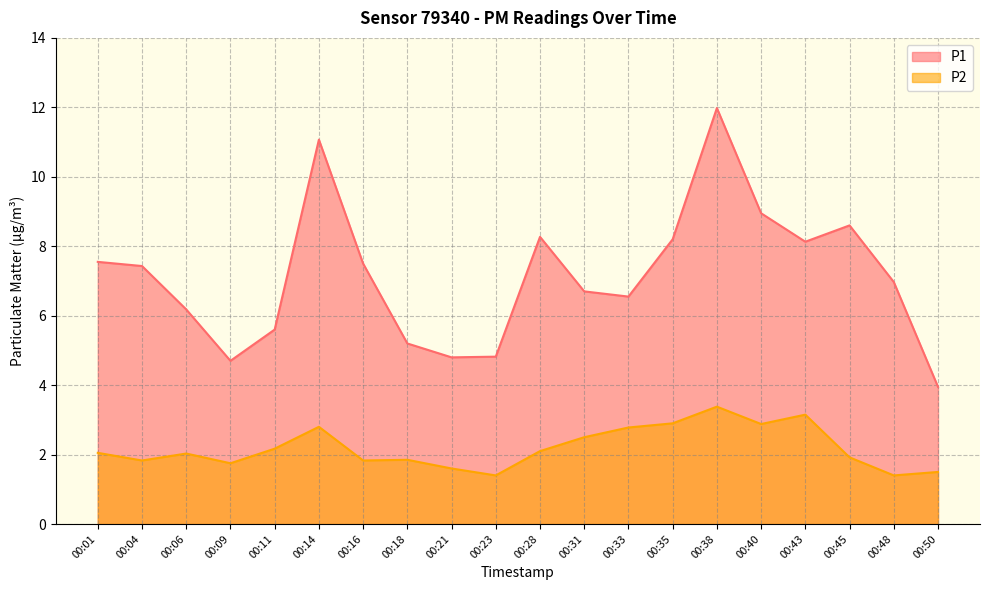

Is it true that P2 equals 2.9 at 00:35?

True